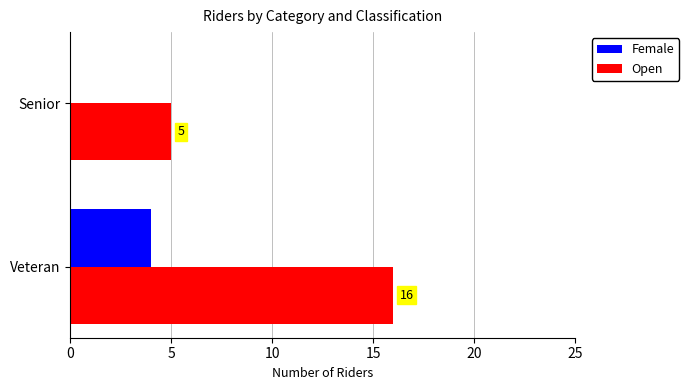

True or false: Open has a value of 9 at Senior.

False